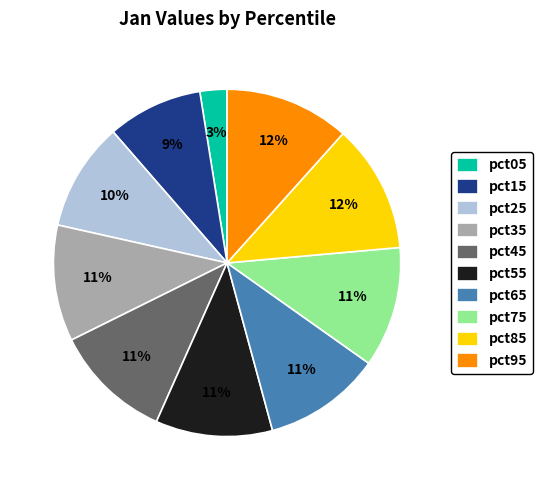

Is the sum of pct45 and pct95 greater than half?

No